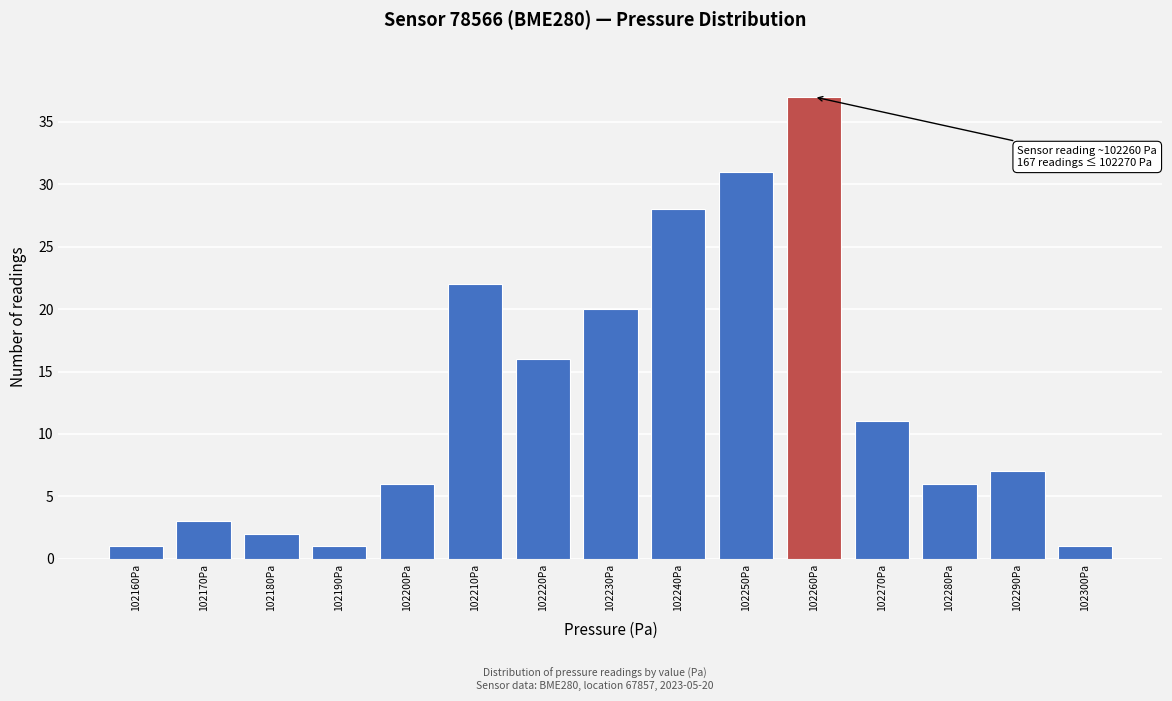

Reading left to right, what are all the values shown in this chart?

102160Pa=1	102170Pa=3	102180Pa=2	102190Pa=1	102200Pa=6	102210Pa=22	102220Pa=16	102230Pa=20	102240Pa=28	102250Pa=31	102260Pa=37	102270Pa=11	102280Pa=6	102290Pa=7	102300Pa=1